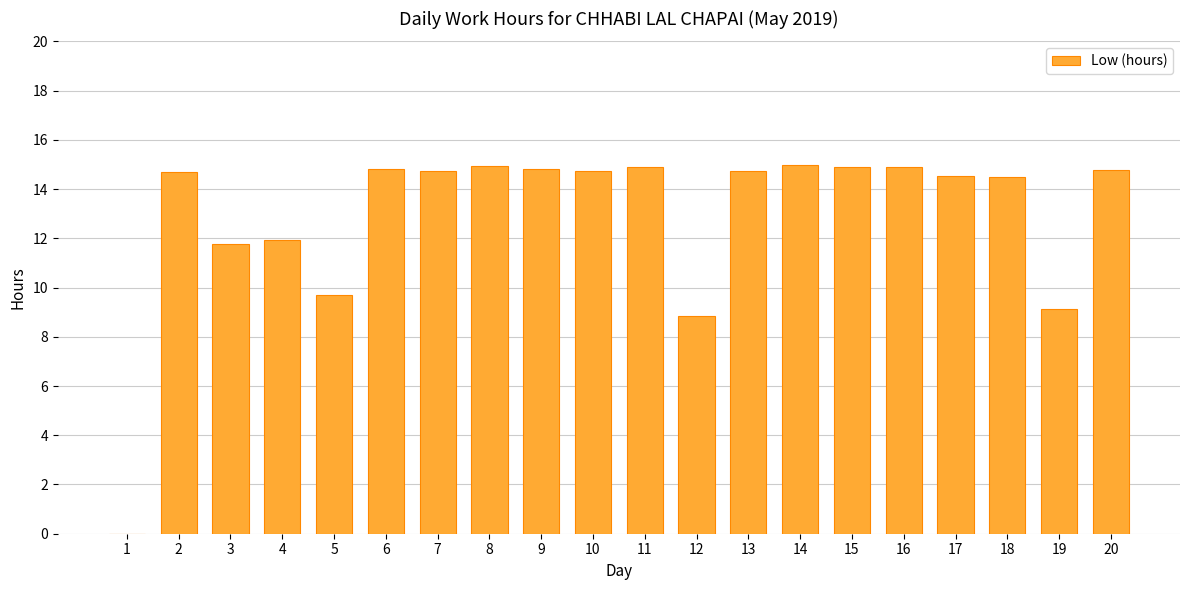

What is the ratio of the value at 18 to the value at 8?

1.0